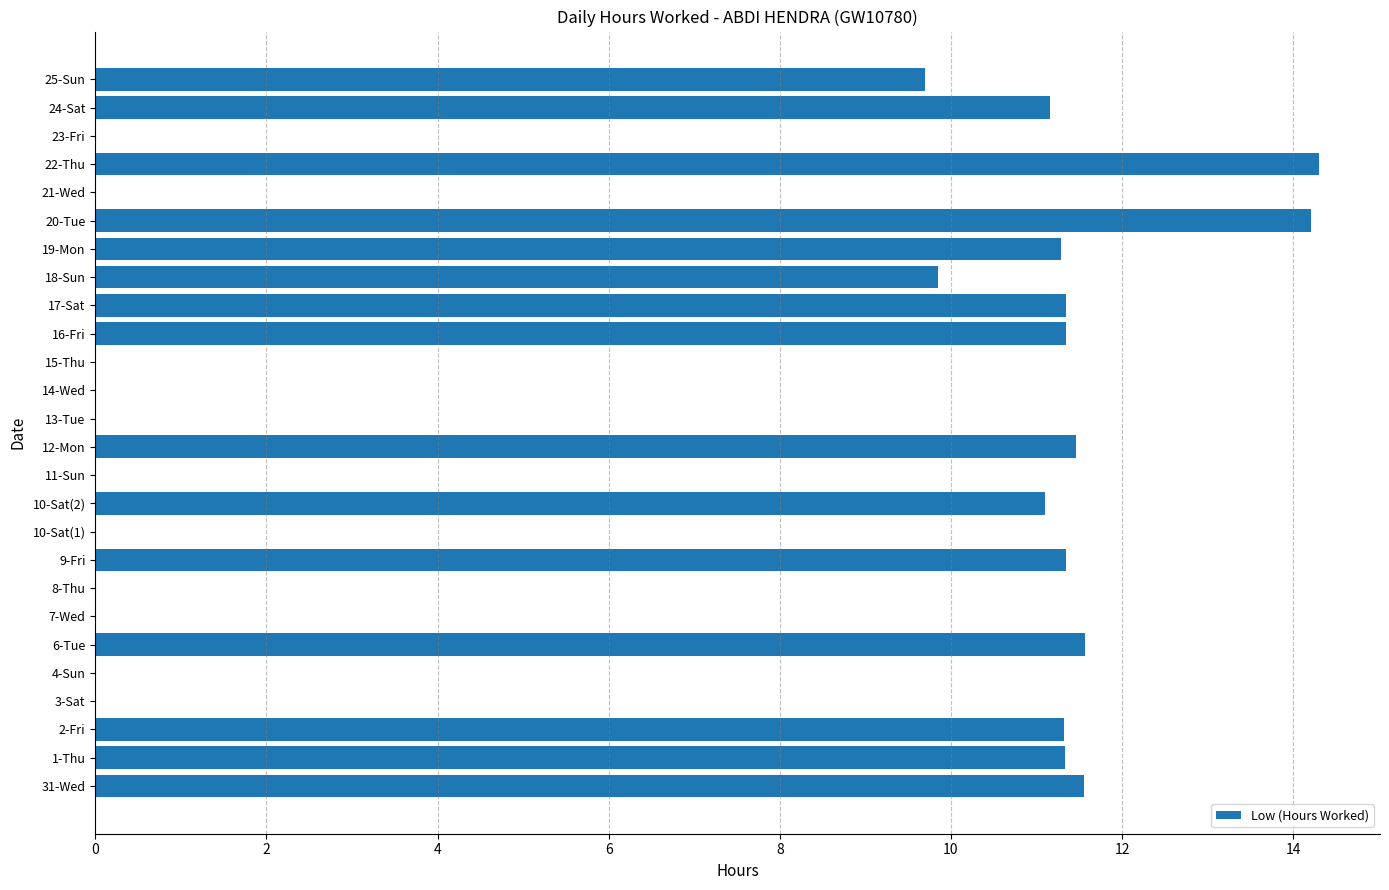

What is the sum of the values at 10-Sat(2) and 22-Thu?

25.4